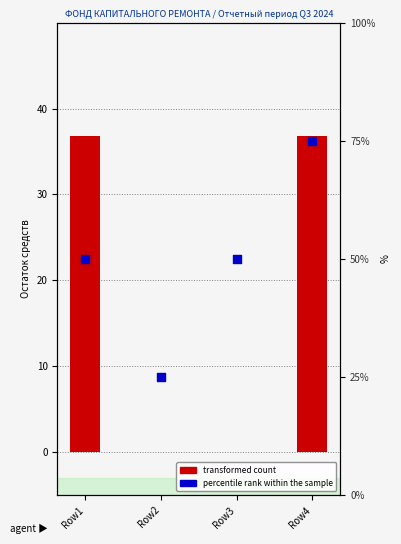

Which series has the largest total across all categories?

percentile rank within the sample